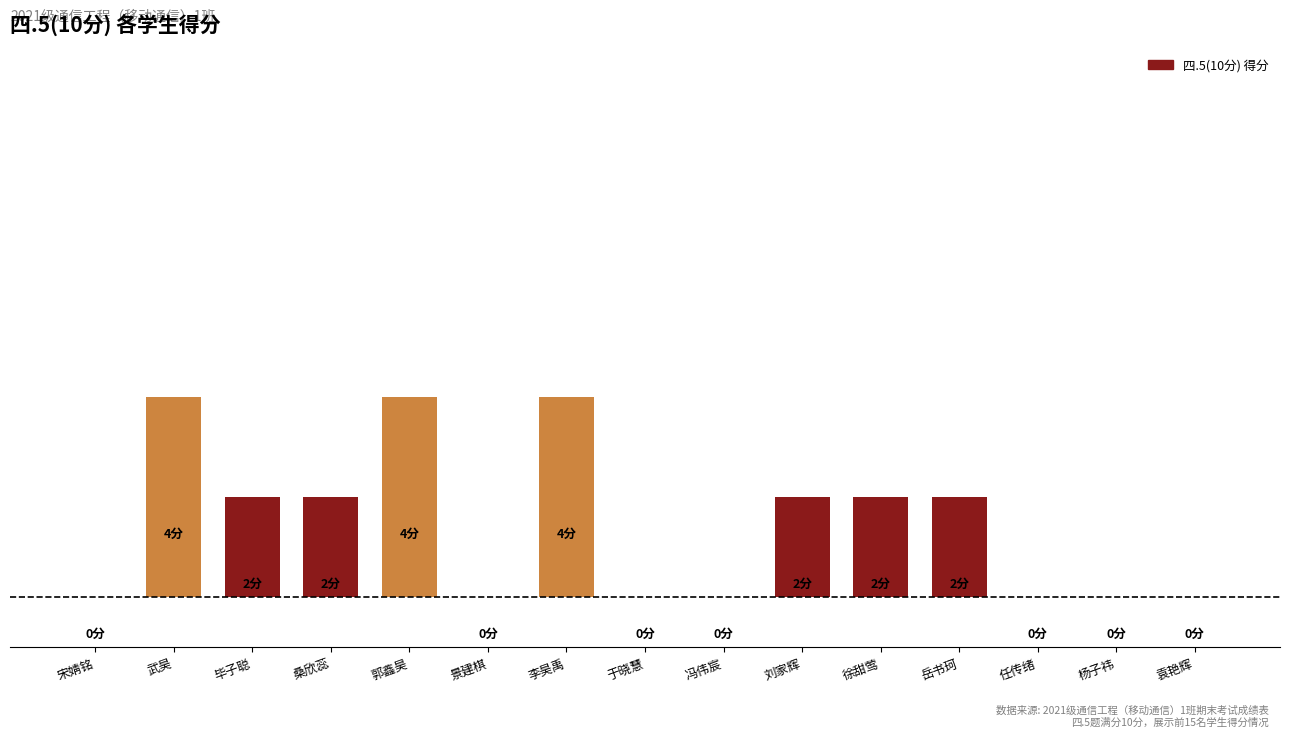

Which has a higher value, 李昊禹 or 任传绪?

李昊禹